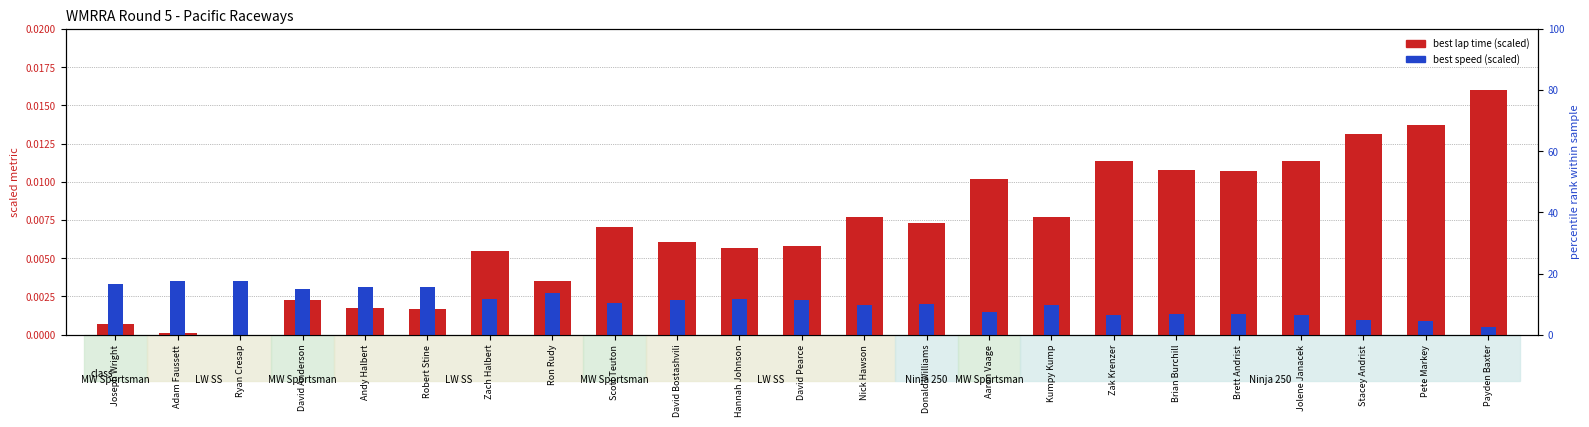

At which category is the sum across all series the highest?

Payden Baxter